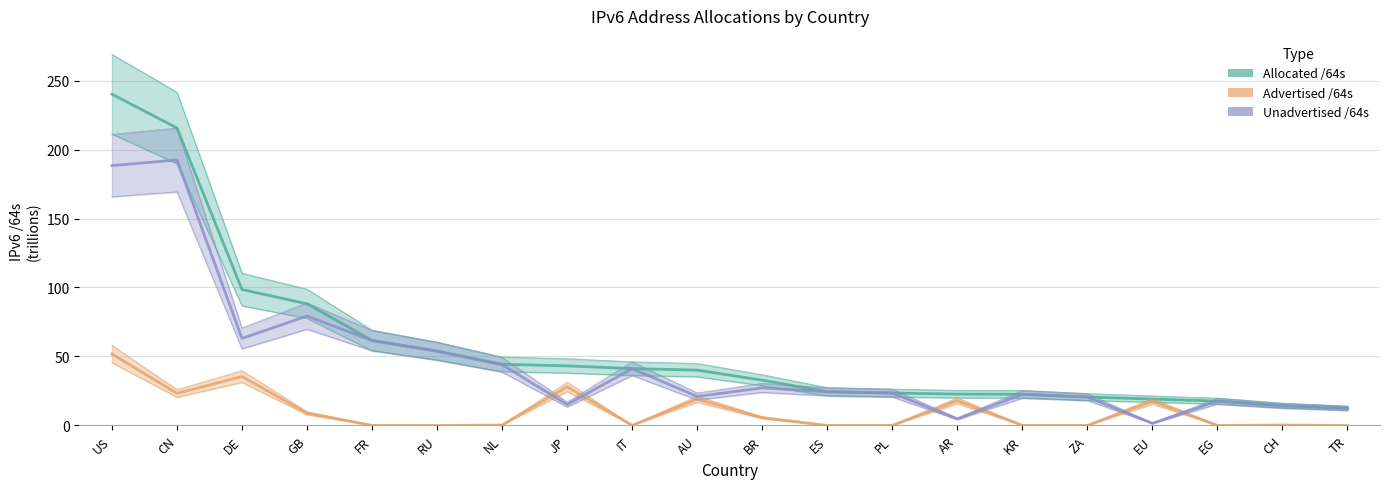

What is the difference between the highest and lowest values at BR?

27.2